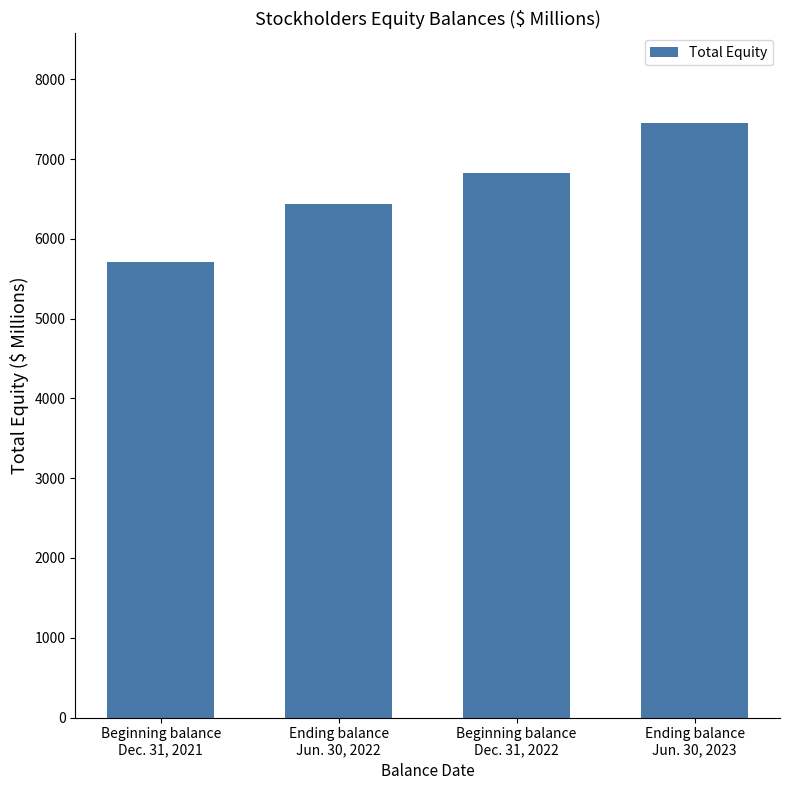

Are the bars grouped side by side (vs. stacked)?

No